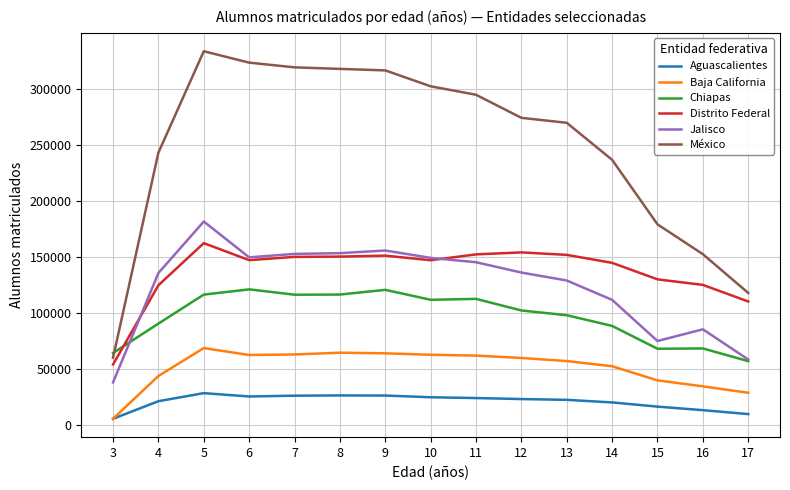

What is the total value across all series at 3?

228130